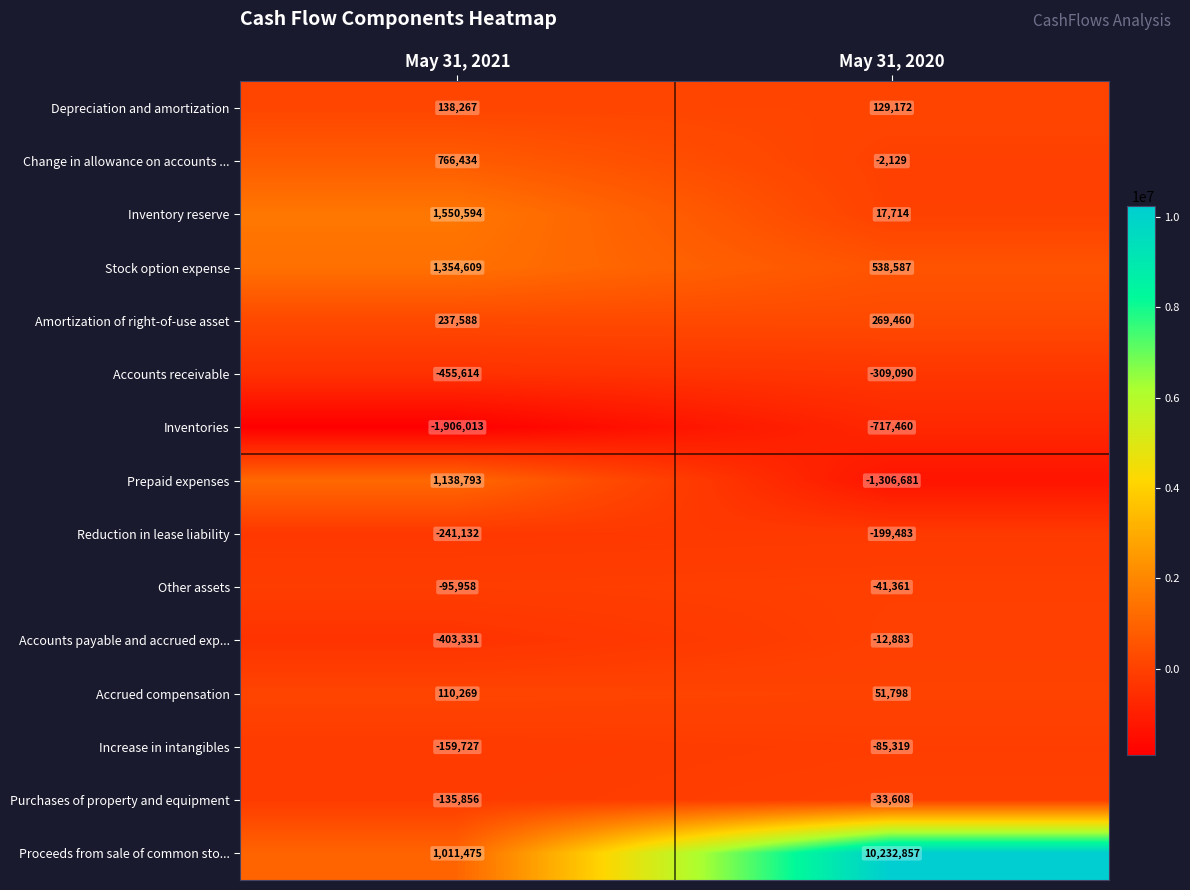

Which series has the largest range (max minus min)?

Proceeds from sale of common sto...